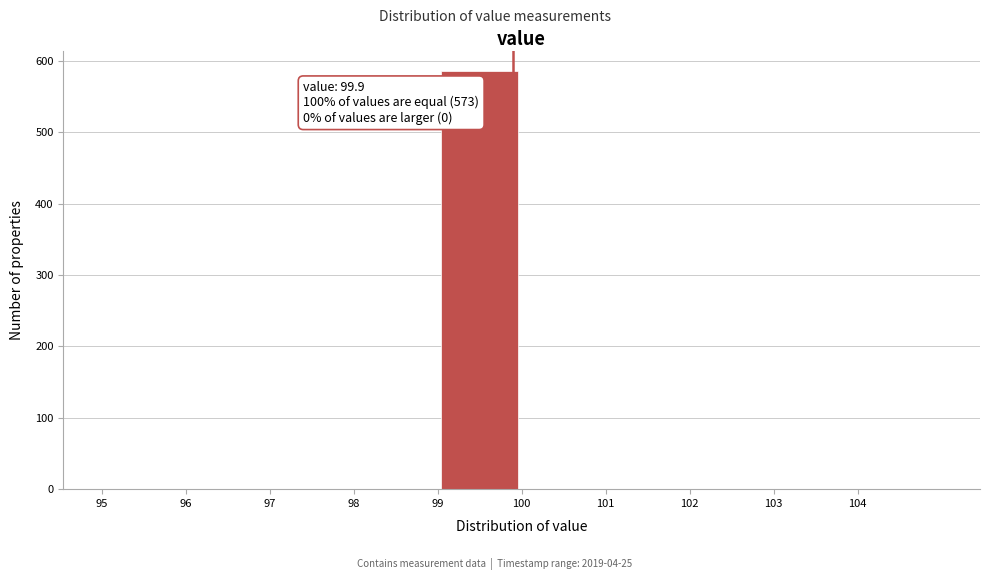

Which range on the x-axis has the tallest bar?

99 to 100